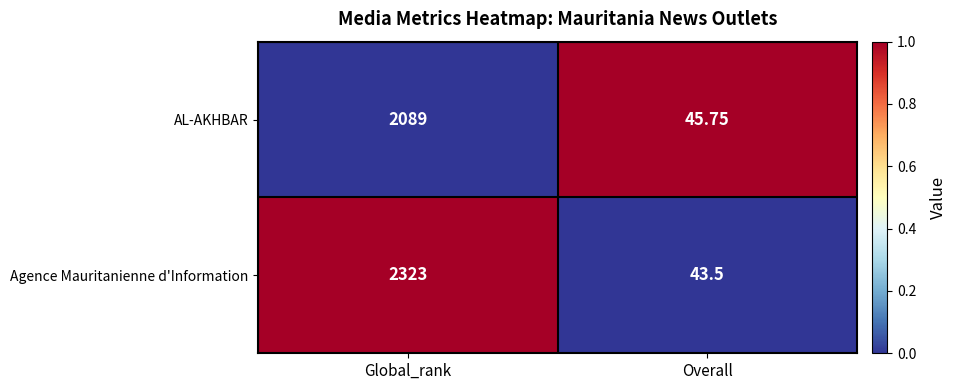

How many data points in Agence Mauritanienne d'Information are less than 2323?

1